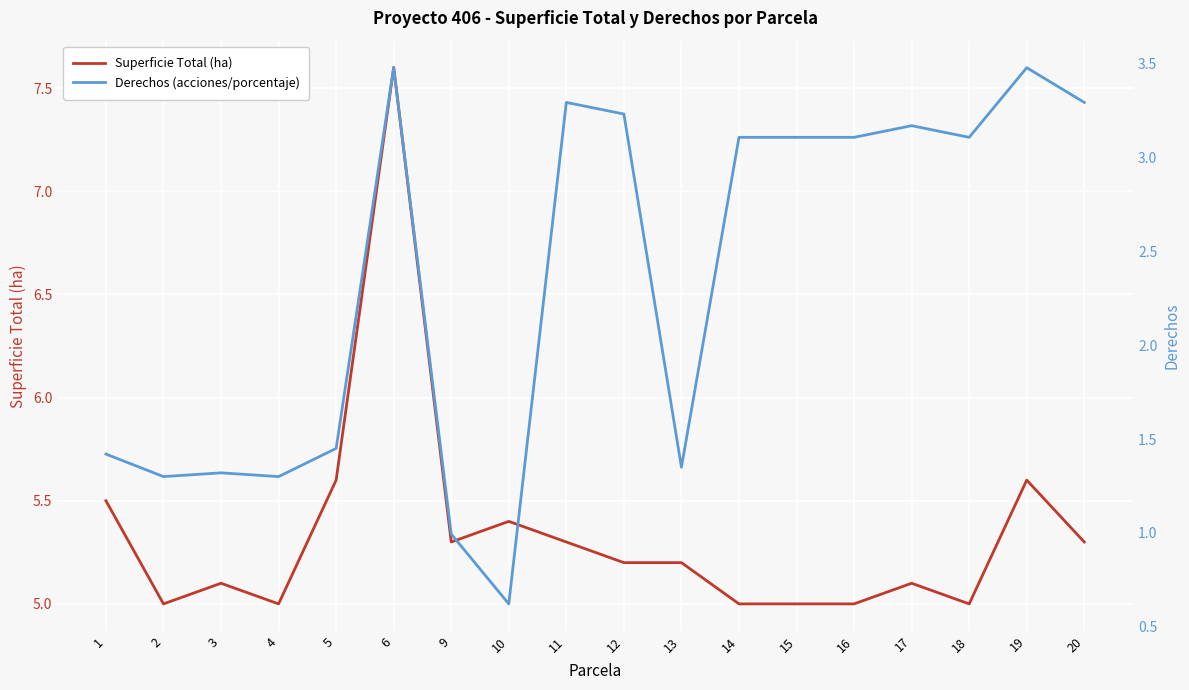

Between 5 and 9, which series saw the biggest shift?

Derechos (acciones/porcentaje)